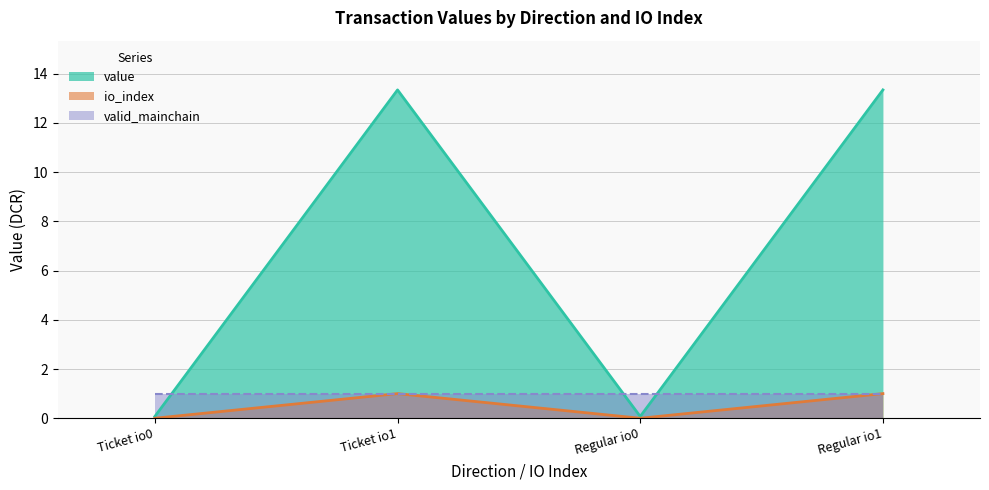

True or false: io_index and value cross at least once.

False